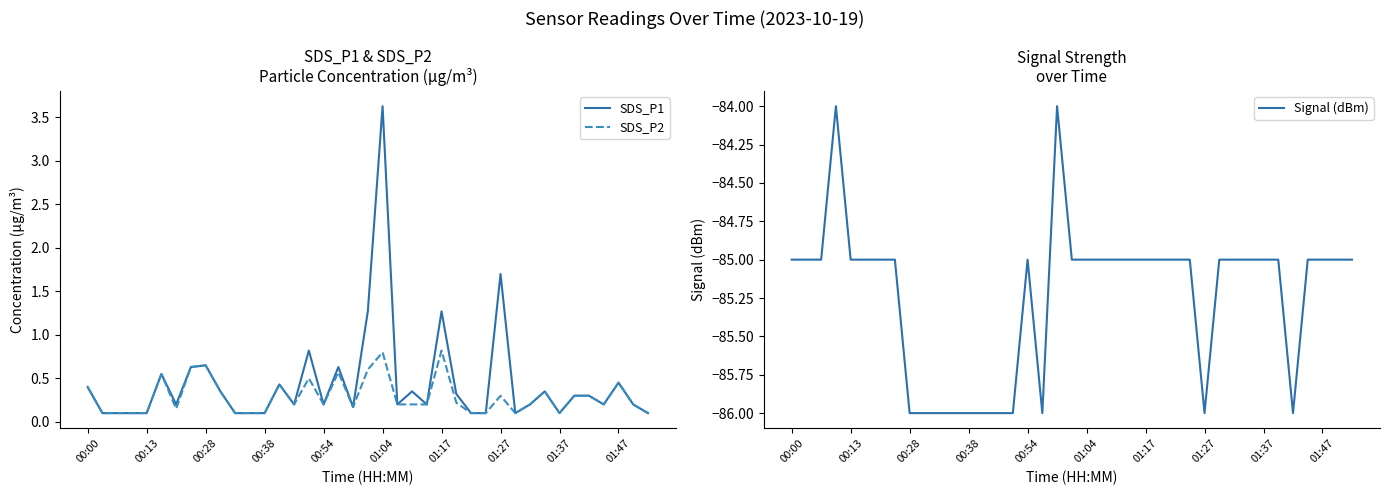

What is the lowest value of the Signal (dBm) series?

-86